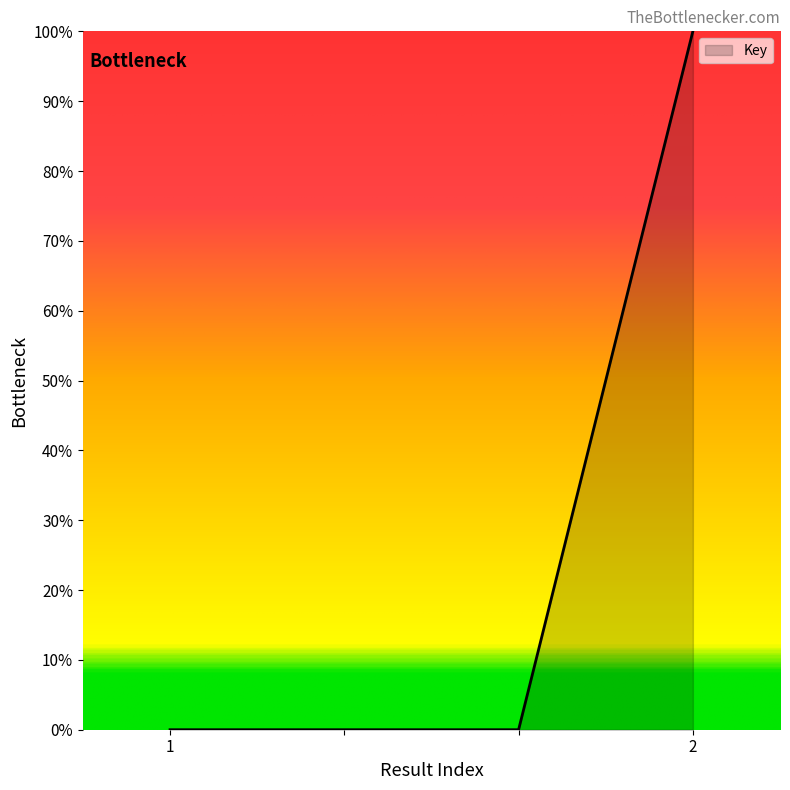

What is the maximum value shown in the chart?

100